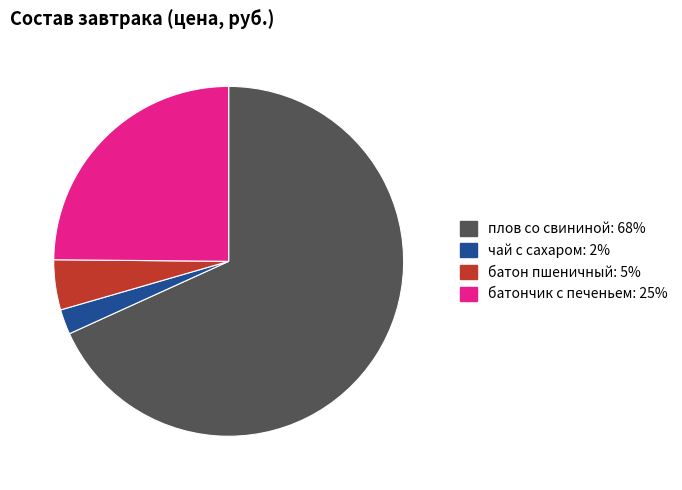

The чай с сахаром slice represents 2% of the pie. True or false?

True